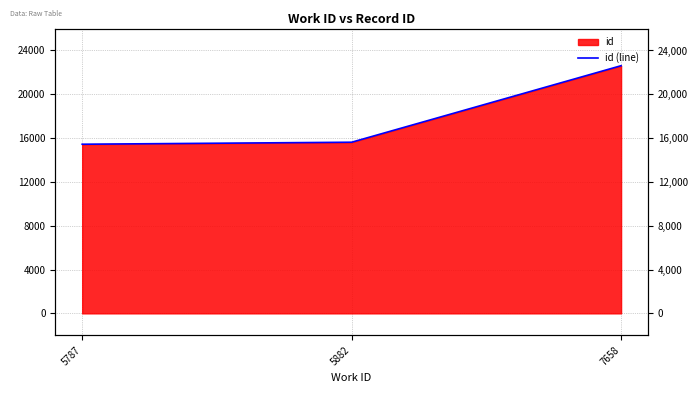

Reading right to left, list all the values displayed in this chart.

22610	15624	15441